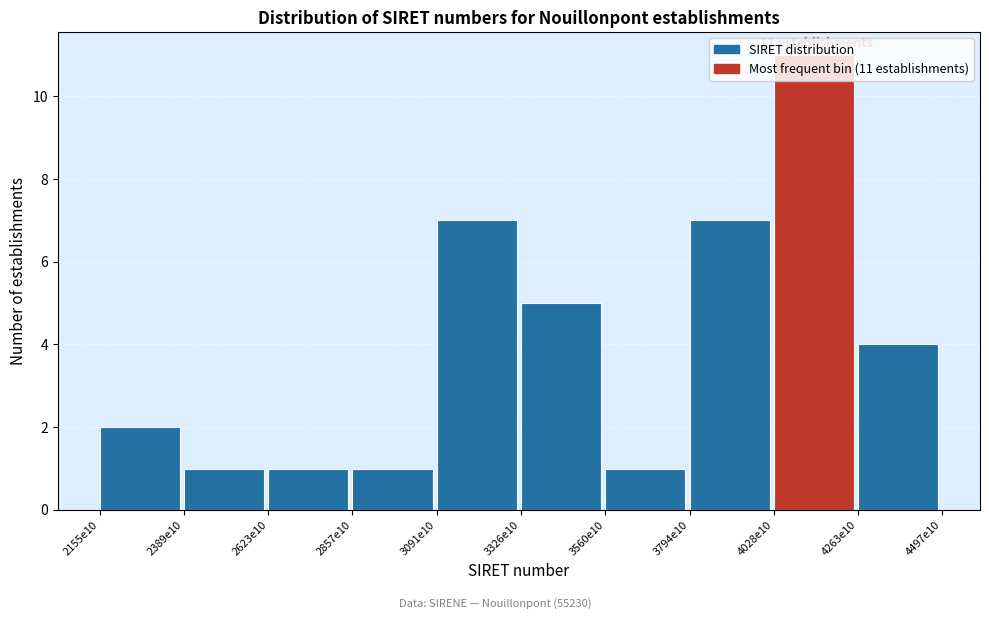

What is the difference between the maximum and second lowest values?

10